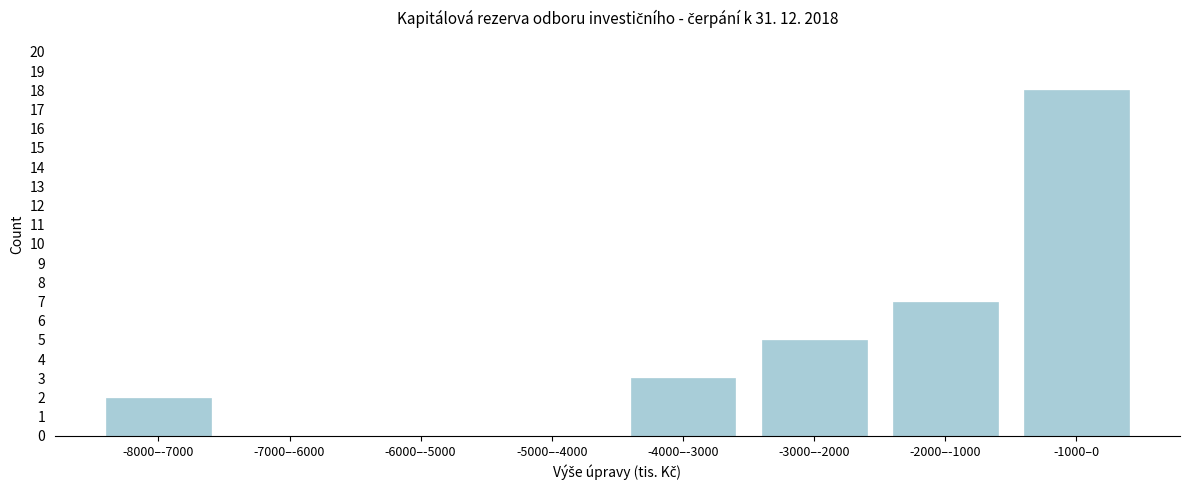

Reading left to right, list all the values displayed in this chart.

-8000–-7000=2	-7000–-6000=0	-6000–-5000=0	-5000–-4000=0	-4000–-3000=3	-3000–-2000=5	-2000–-1000=7	-1000–0=18